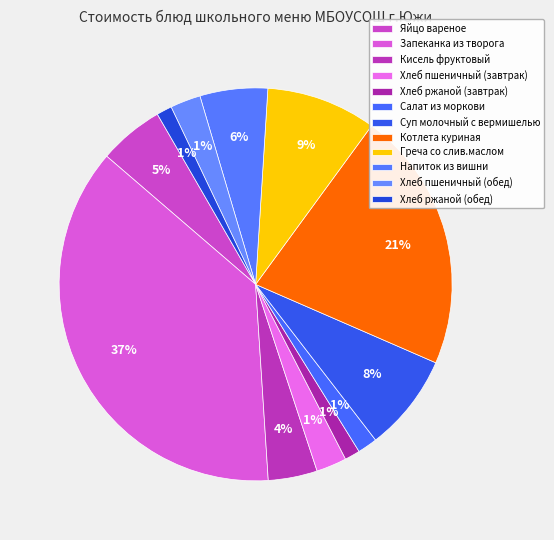

Does Котлета куриная account for over 50% of the chart?

No